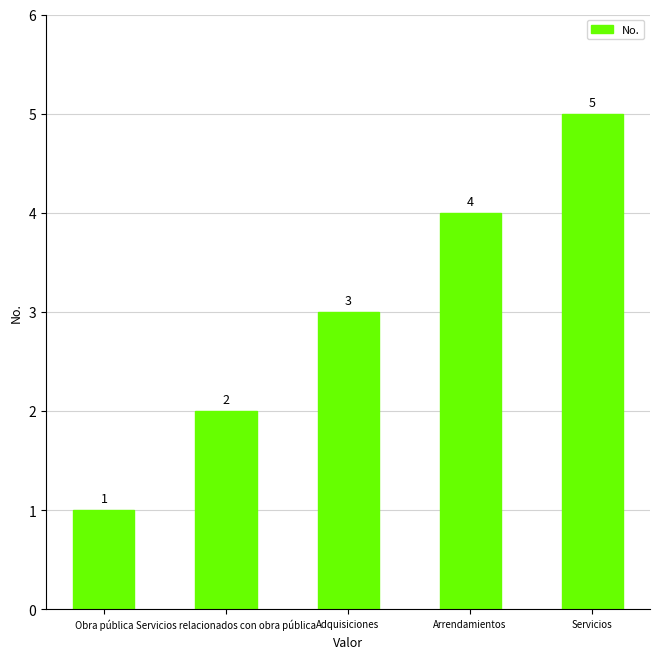

The value at Servicios is 2. True or false?

False